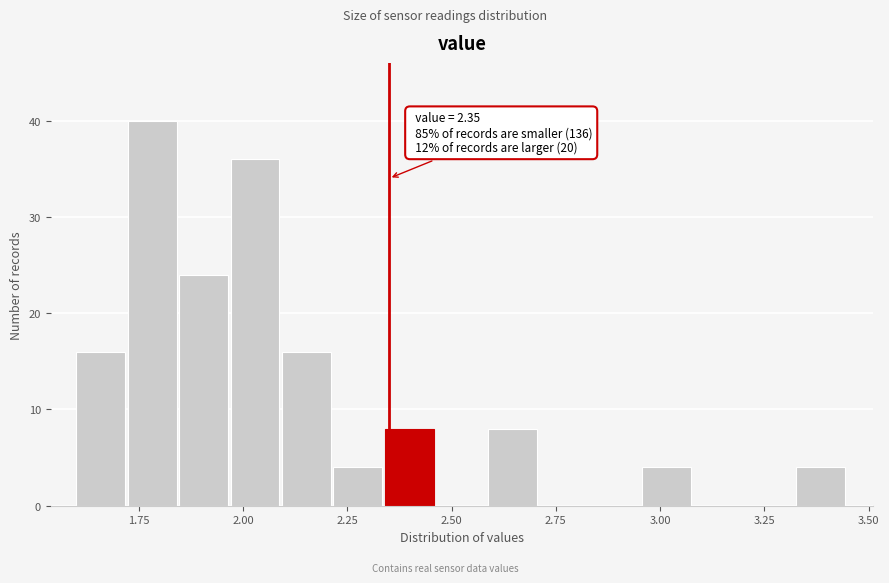

Read against the x-axis, roughly where is the centre of the tallest bar?

1.80